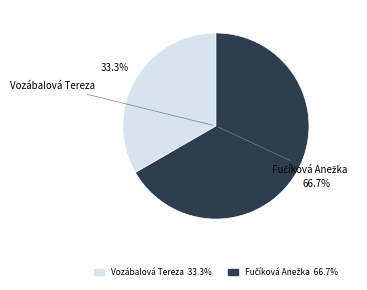

Is Vozábalová Tereza the majority of the pie?

No